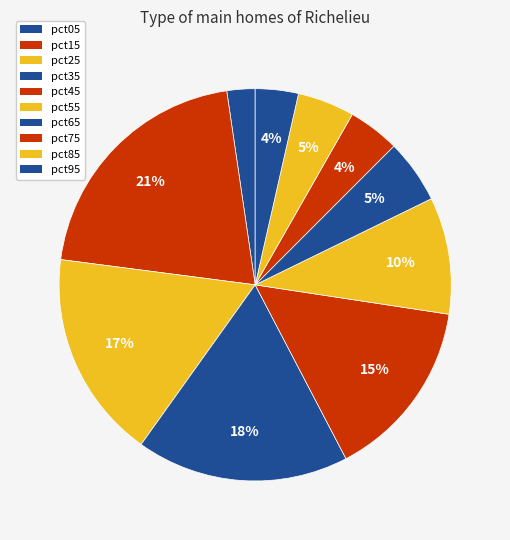

Count the number of slices in the pie.

10